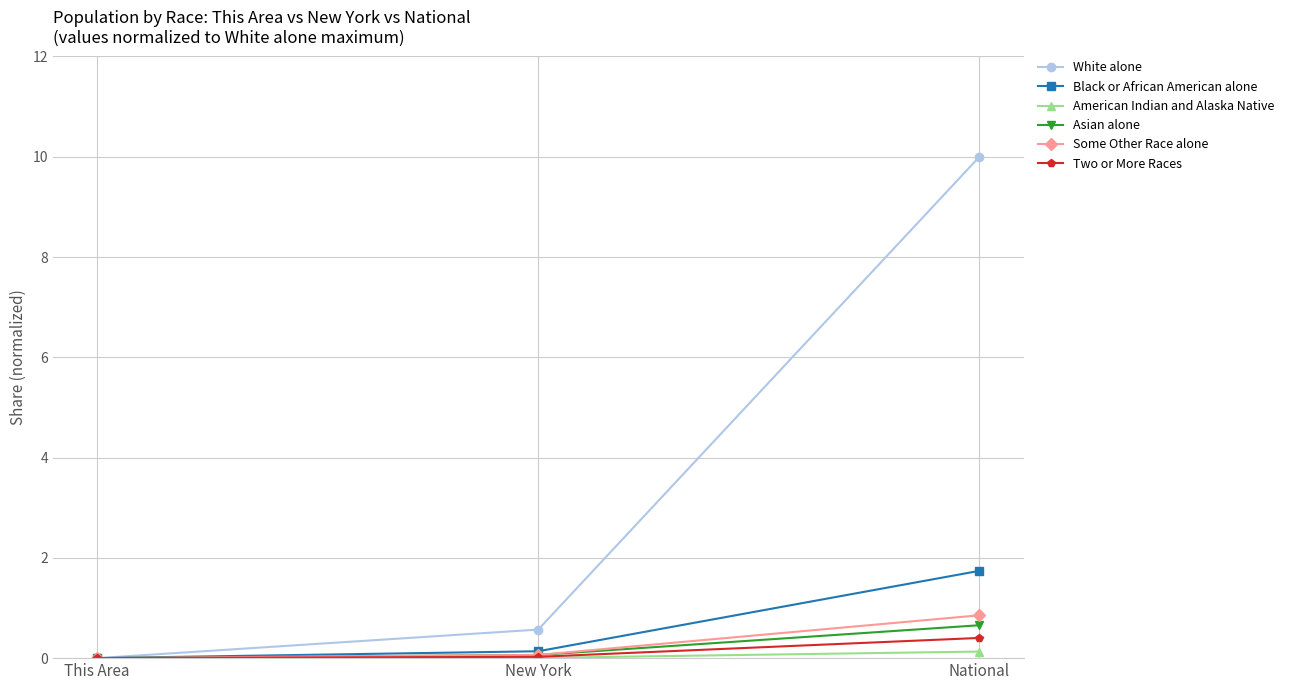

What is the label of the 2nd point from the right?

New York